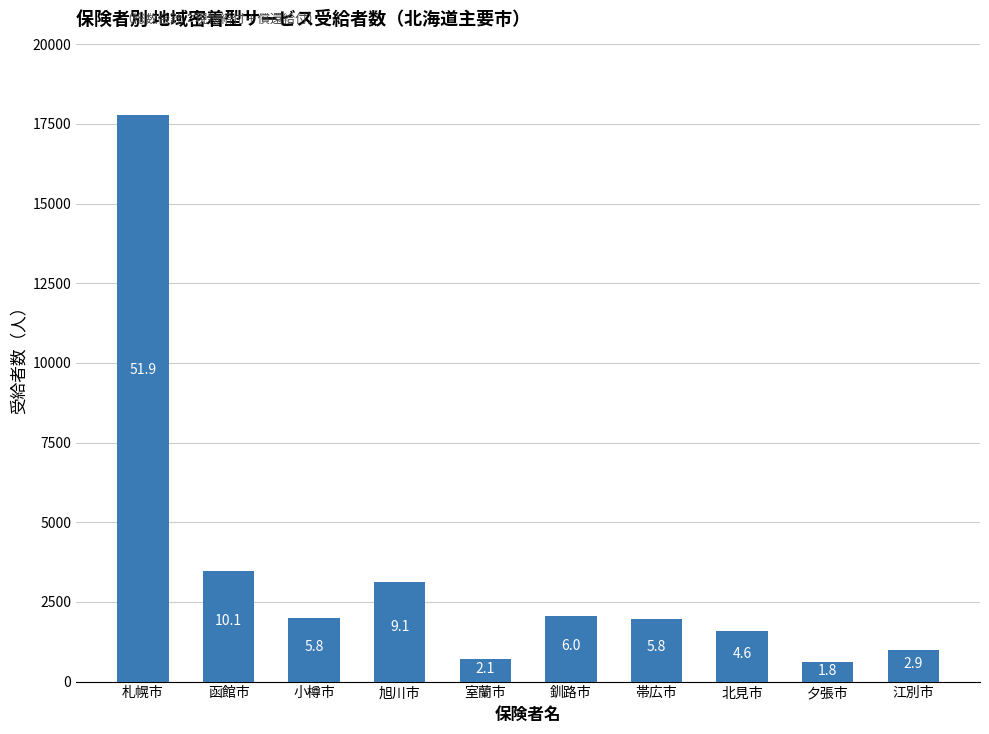

Does the chart contain any negative values?

No